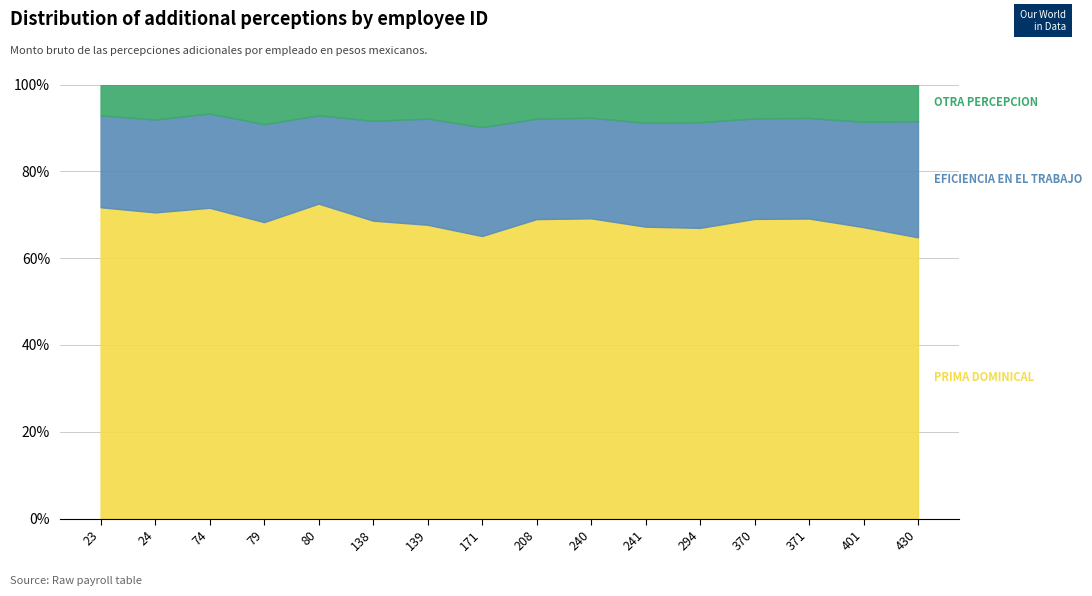

Reading right to left, transcribe all the data shown in this chart.

PRIMA DOMINICAL: 430=867.1	401=990.9	371=1068.3	370=1068.3	294=985.7	241=1006.4	240=1068.3	208=1068.3	171=929.0	139=990.9	138=1068.3	80=1277.3	79=1083.8	74=1180.6	24=1180.6	23=1212.8
EFICIENCIA EN EL TRABAJO: 430=358.2	401=358.2	371=358.2	370=358.2	294=358.2	241=358.2	240=358.2	208=358.2	171=358.2	139=358.2	138=358.2	80=358.2	79=358.2	74=358.2	24=358.2	23=358.2
OTRA PERCEPCION: 430=113.0	401=127.0	371=119.0	370=121.0	294=128.0	241=132.0	240=118.0	208=122.0	171=140.0	139=115.0	138=130.0	80=125.0	79=145.0	74=110.0	24=135.0	23=120.0